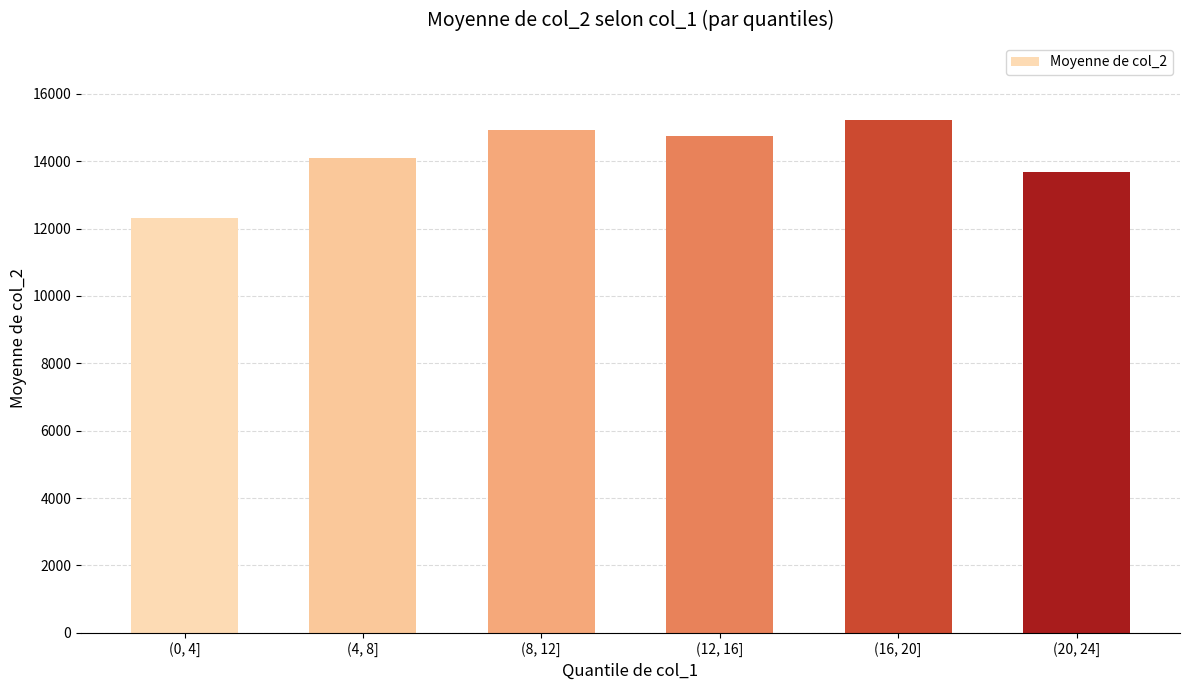

What is the smallest value displayed?

12302